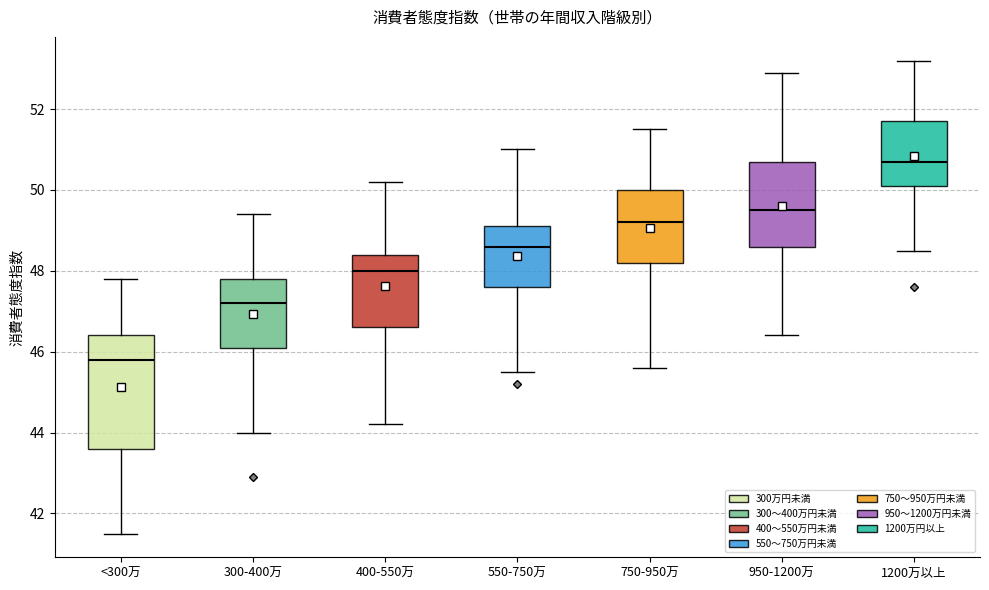

Which box's median line is the highest?

1200万以上